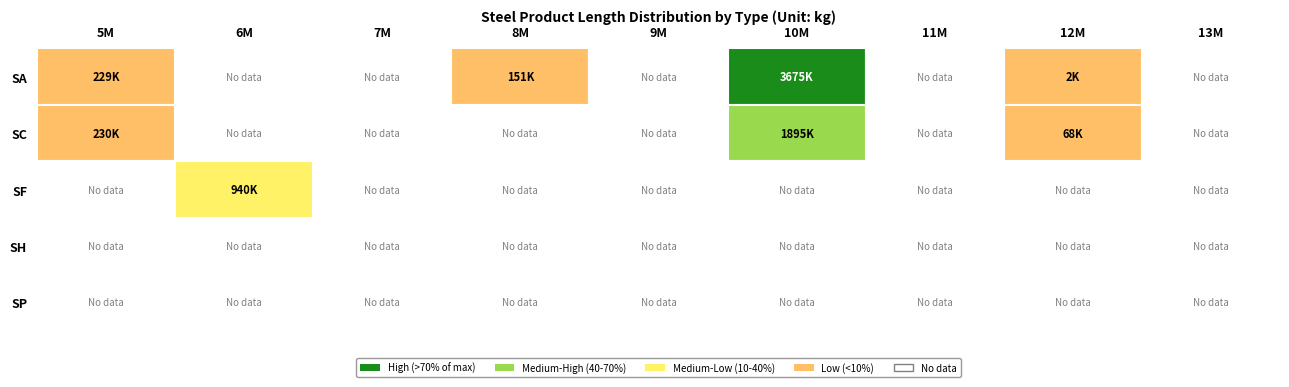

Reading left to right, list all the values displayed in this chart.

SA: 5M=228686	6M=0	7M=0	8M=150848	9M=0	10M=3674539	11M=0	12M=1808	13M=0
SC: 5M=230256	6M=0	7M=0	8M=0	9M=0	10M=1894928	11M=0	12M=68015	13M=0
SF: 5M=0	6M=940337	7M=0	8M=0	9M=0	10M=0	11M=0	12M=0	13M=0
SH: 5M=0	6M=0	7M=0	8M=0	9M=0	10M=0	11M=0	12M=0	13M=0
SP: 5M=0	6M=0	7M=0	8M=0	9M=0	10M=0	11M=0	12M=0	13M=0